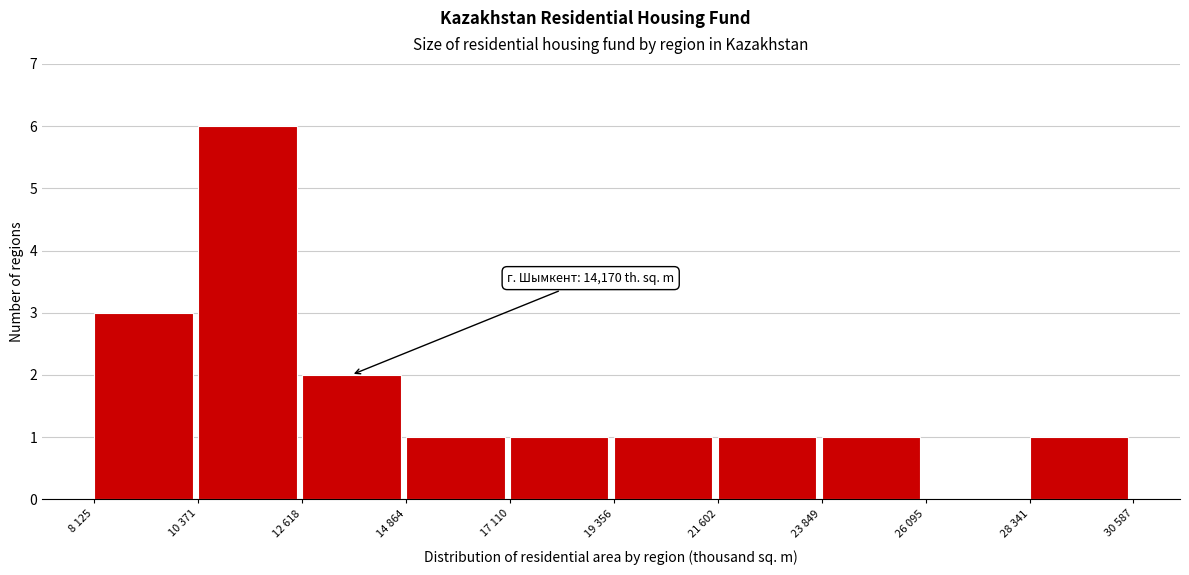

Reading left to right, extract all data points from this chart.

8 125=3	10 371=6	12 618=2	14 864=1	17 110=1	19 356=1	21 602=1	23 849=1	26 095=0	28 341=1